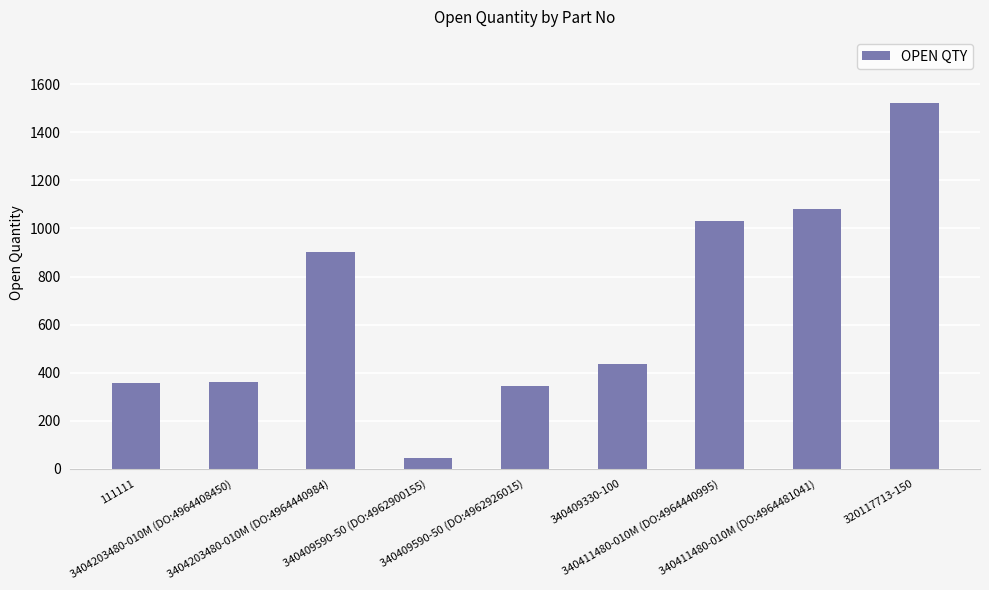

Approximately how many times larger is the value at 320117713-150 compared to 340411480-010M (DO:4964440995)?

1.5